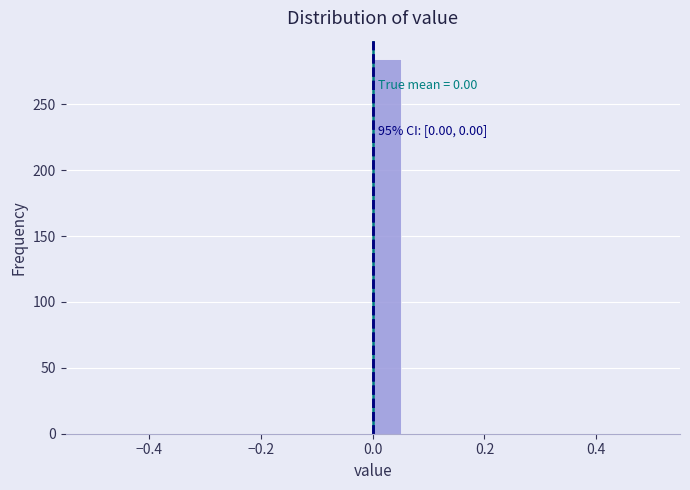

Read against the x-axis, roughly where is the centre of the tallest bar?

0.02